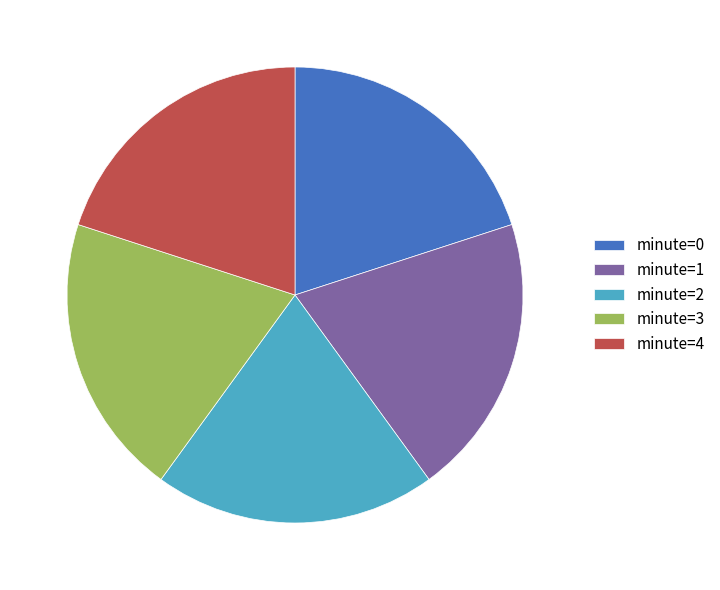

Does minute=4 account for over 50% of the chart?

No